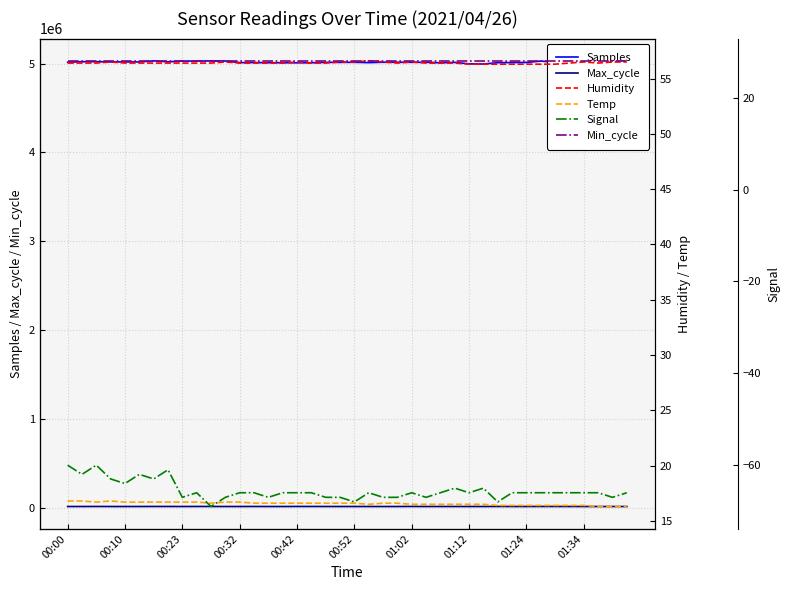

Where does the Signal series first go above -66?

00:00